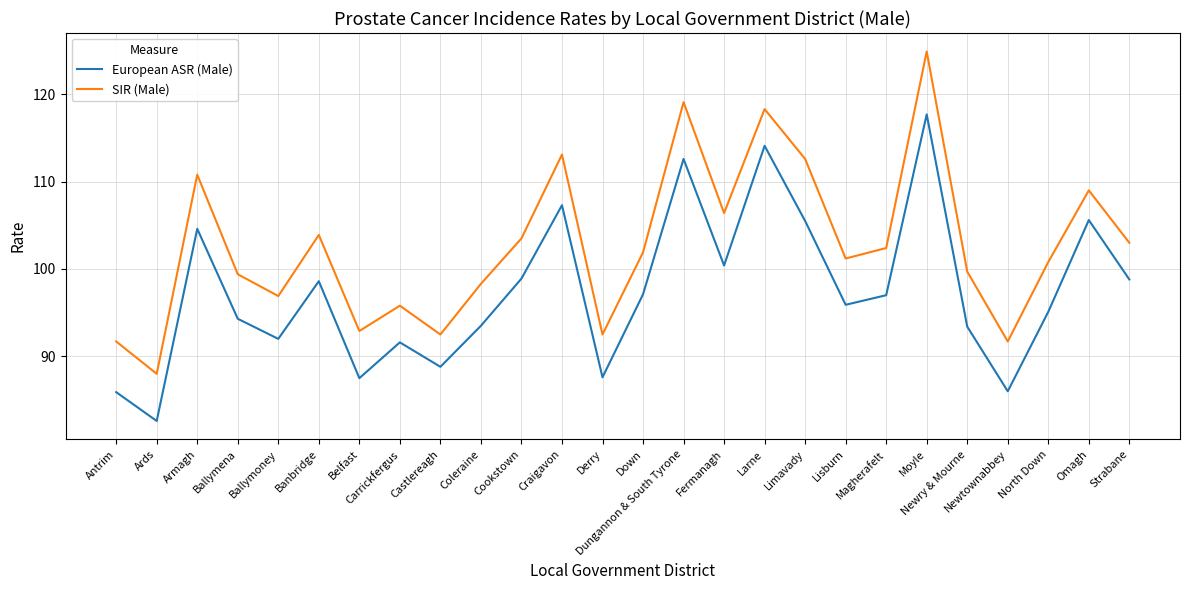

What is the minimum value shown in the chart?

82.6